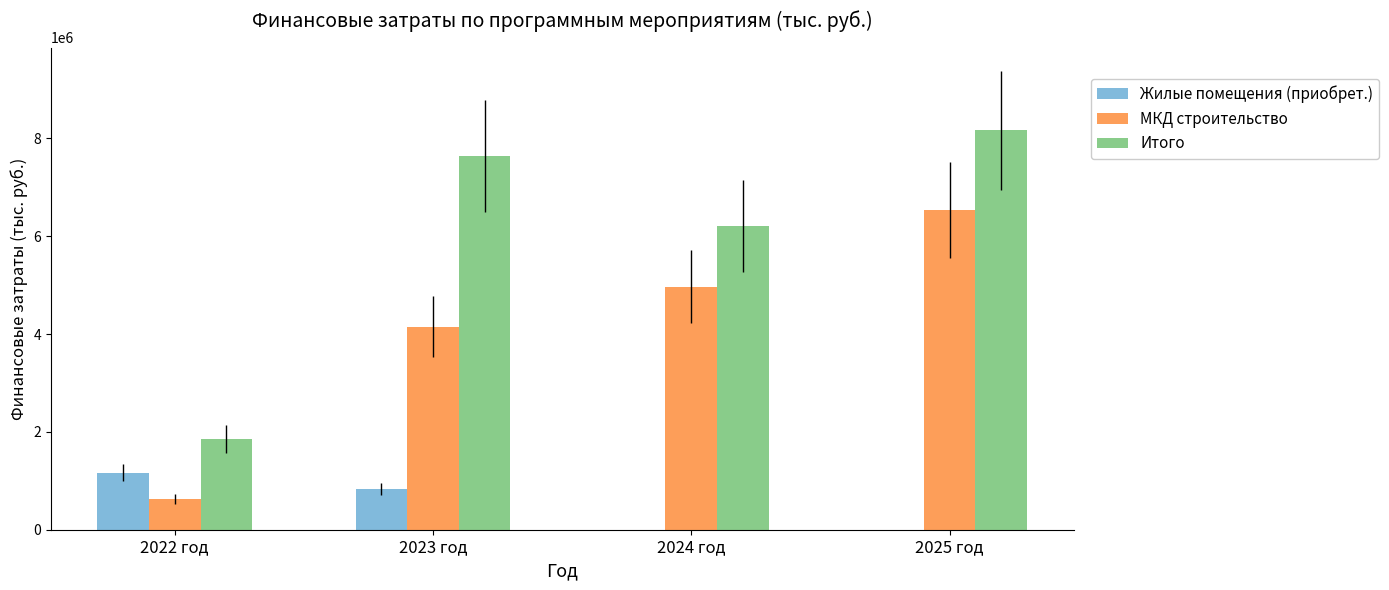

What is the greatest value displayed?

8161173.0